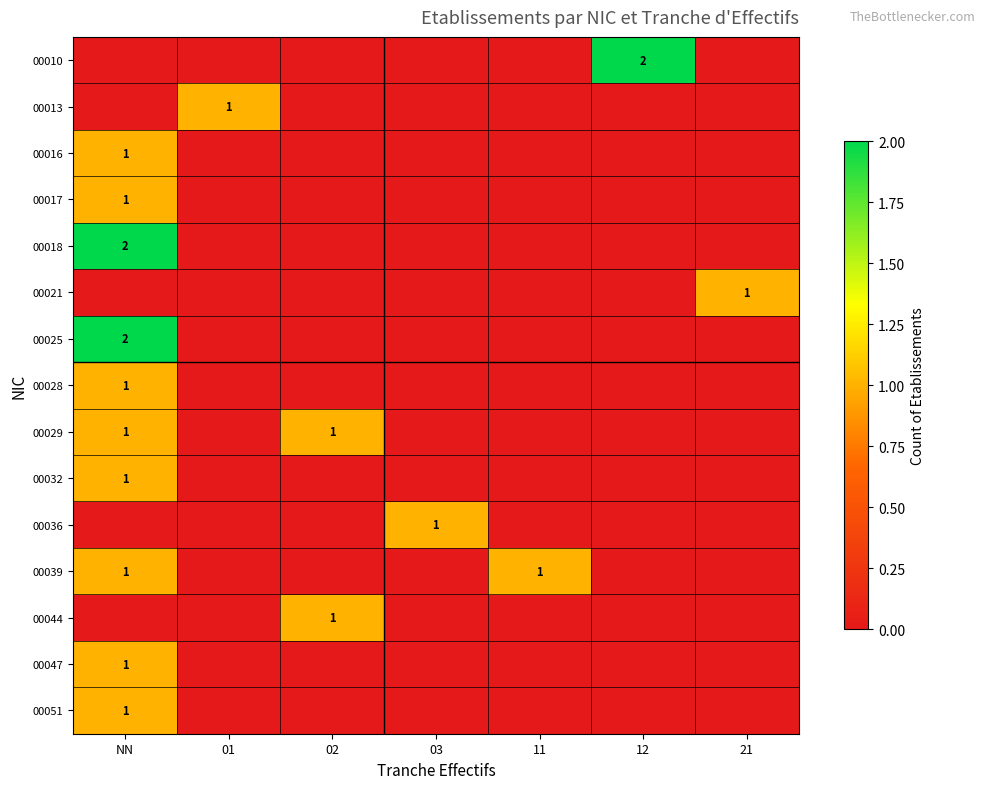

The value of 00032 at NN is 0. True or false?

False